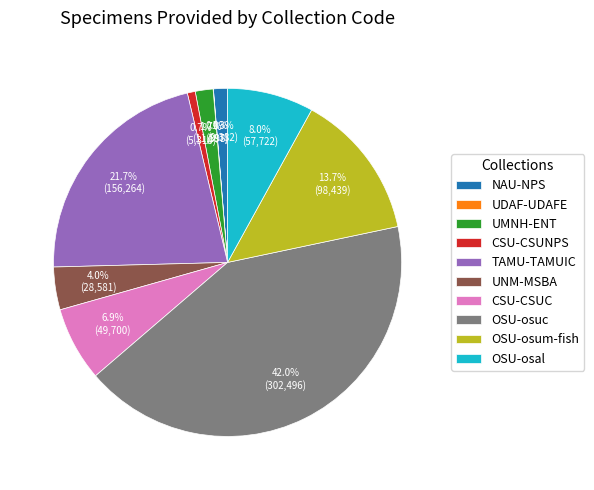

Which slice is the largest?

OSU-osuc